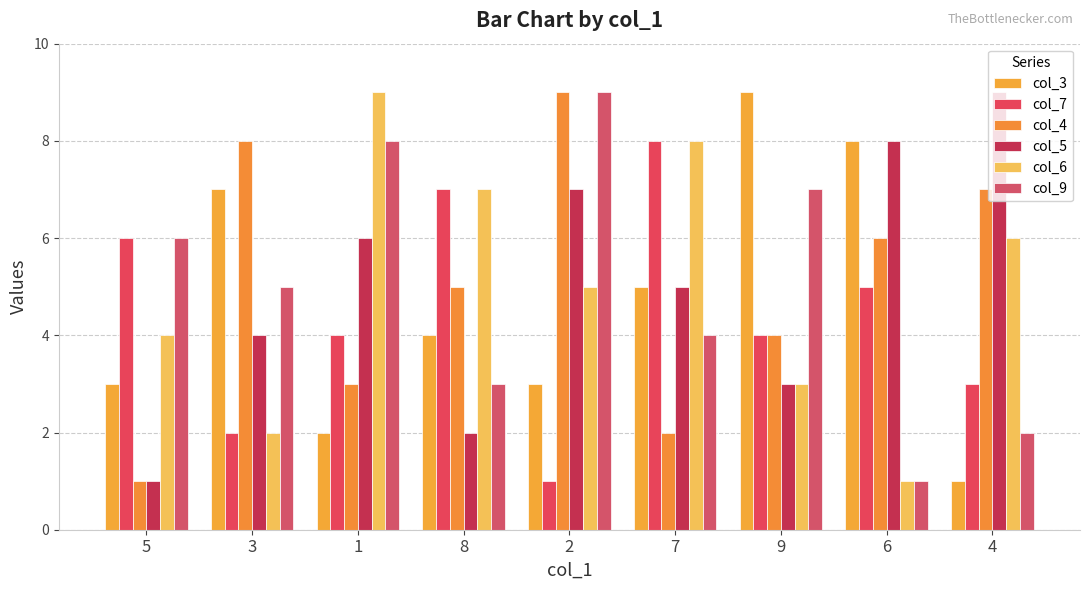

How many bars are there in each group?

6